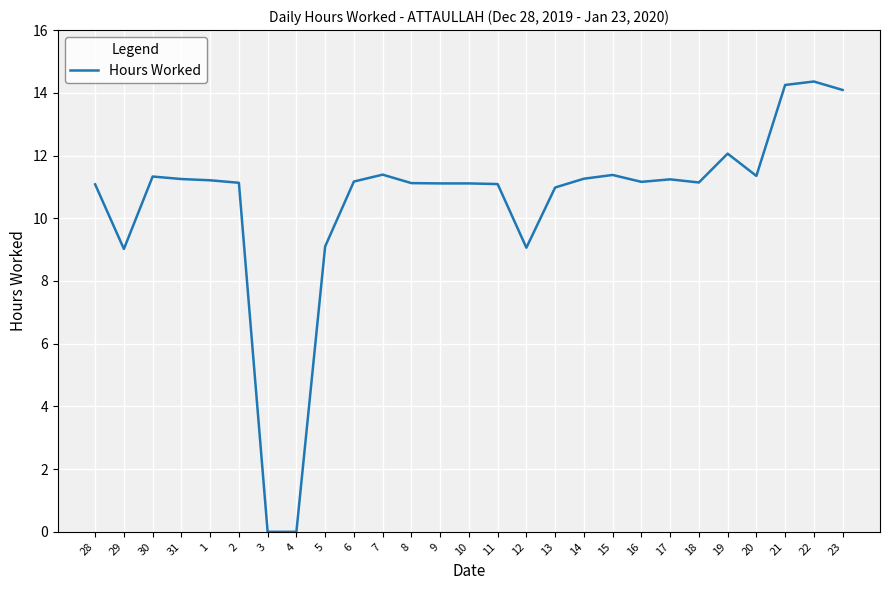

What position from the left is 17?

21